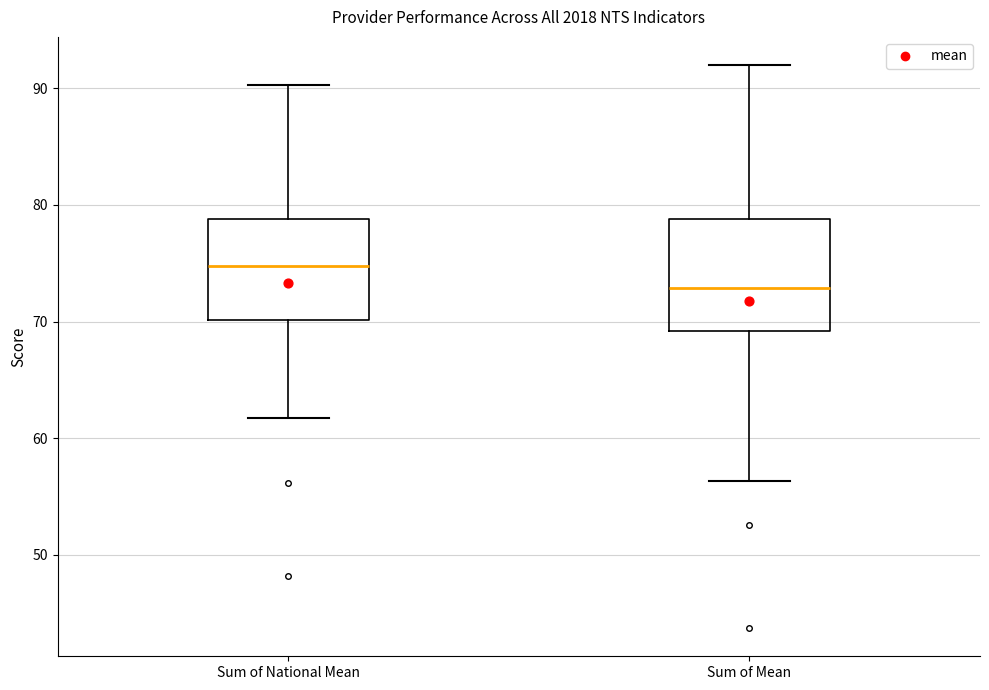

Where does the lower whisker of the box for Sum of National Mean end on the y-axis? The values are not printed on the chart, so give them approximately, as read against the axis.

62